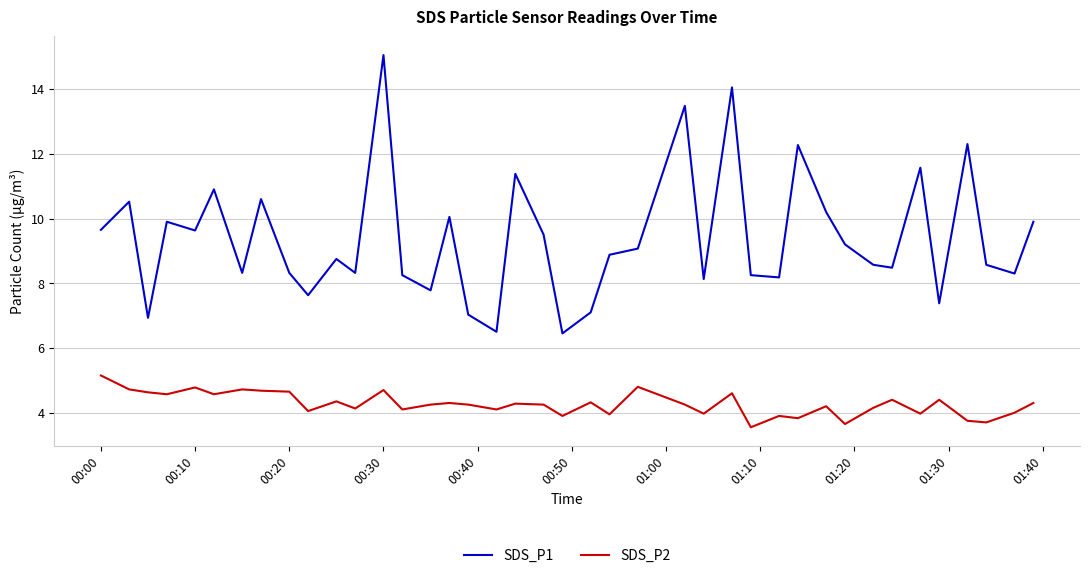

List the series in order of their overall mean, lowest first.

SDS_P2, SDS_P1